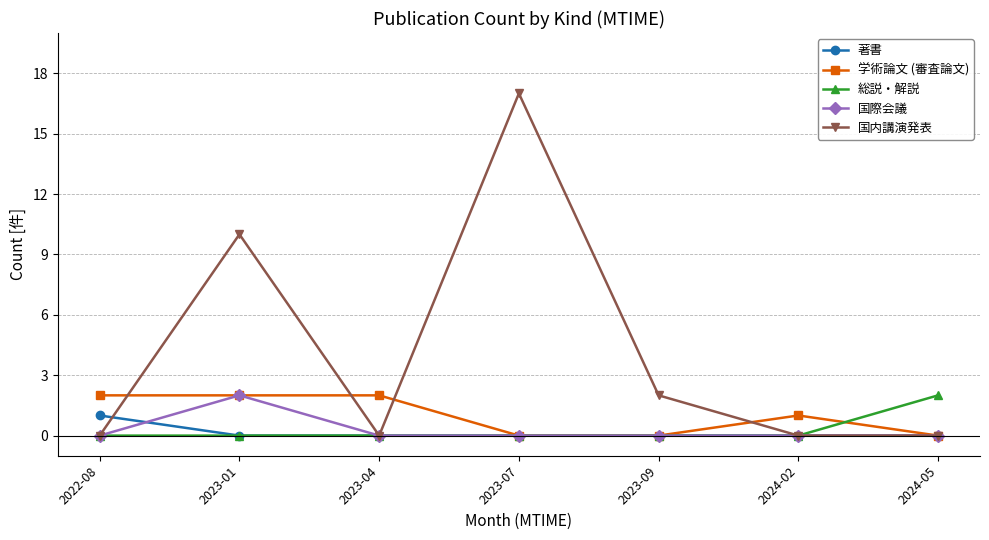

What is the highest value of the 学術論文 (審査論文) series?

2